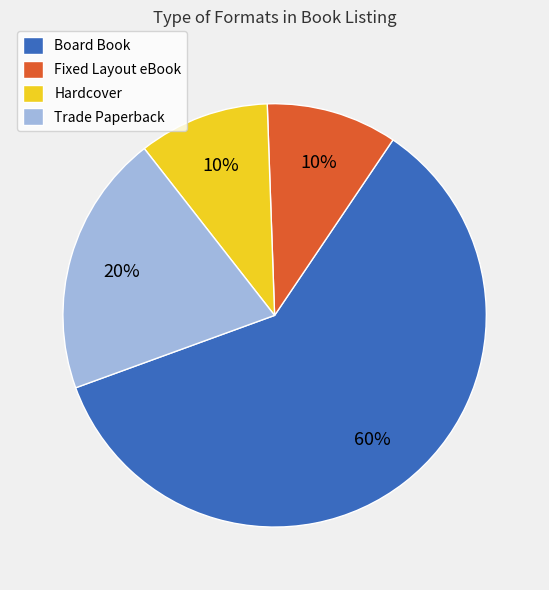

Which category has the biggest portion of the pie?

Board Book